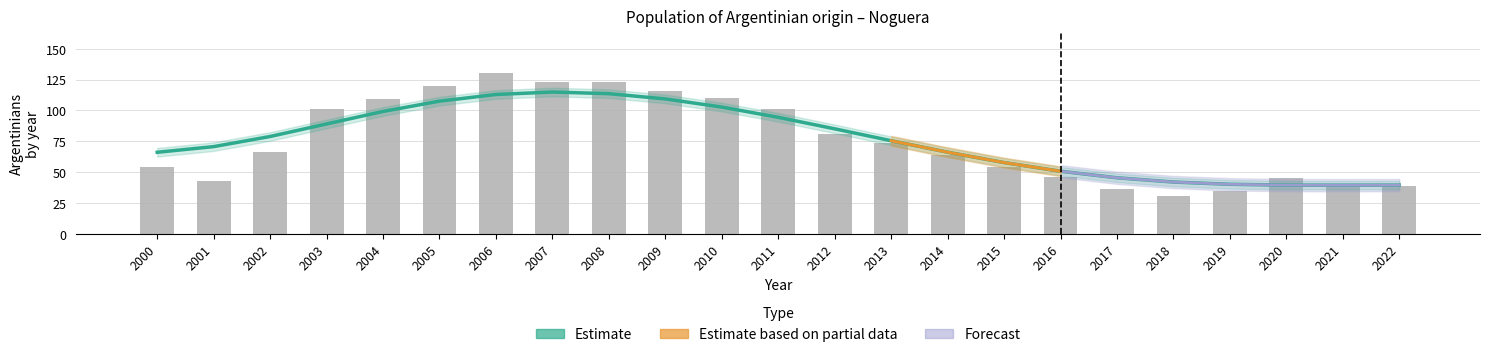

The value of Estimate (trend) at 2012 is 85.1. True or false?

True